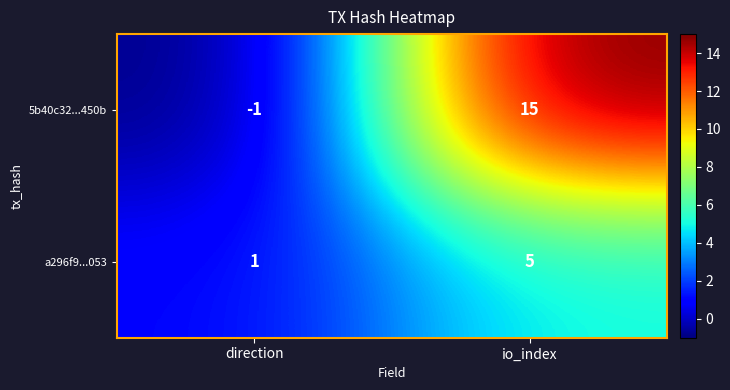

Which category has the highest value in the 5b40c32...450b series?

io_index